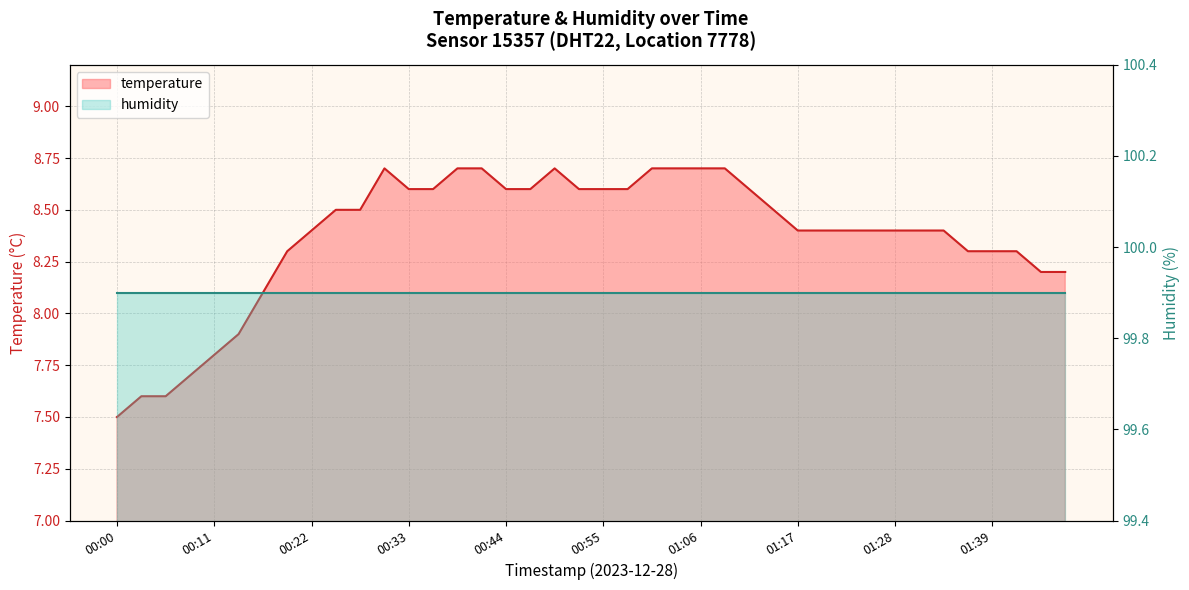

True or false: the data shows 8.6 at 01:12.

True